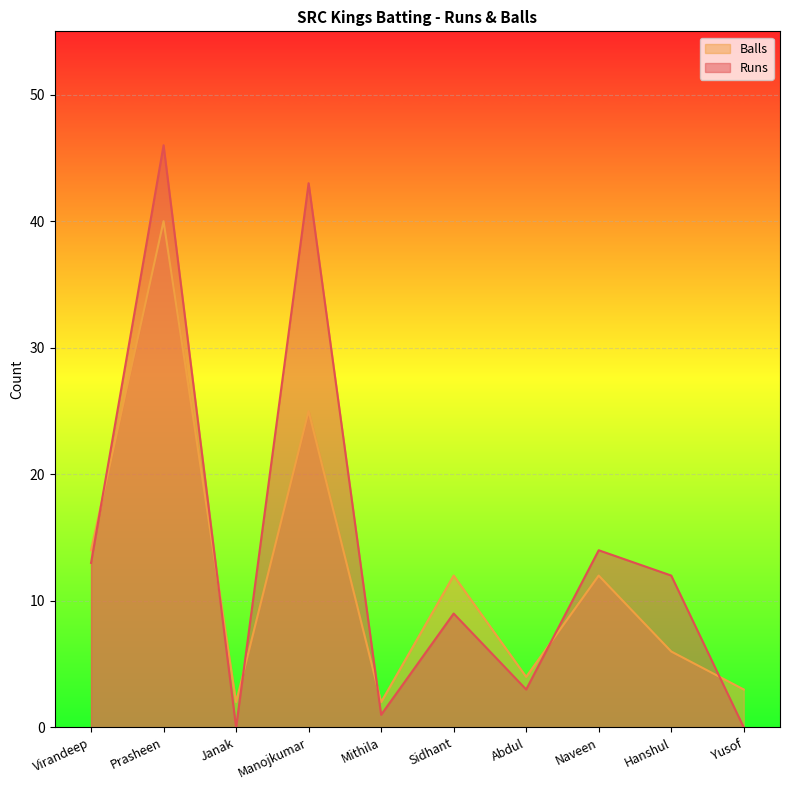

Which series changed the most between Naveen and Hanshul?

Balls